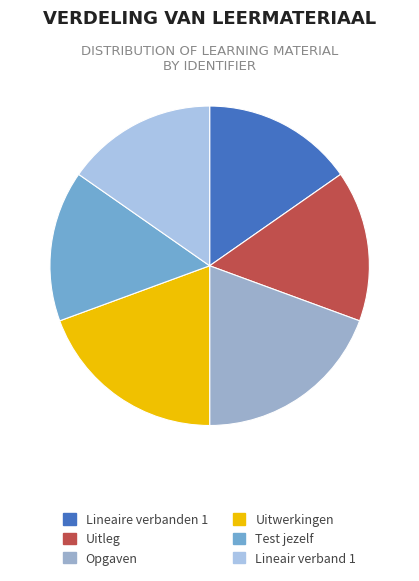

How many segments does this pie chart have?

6